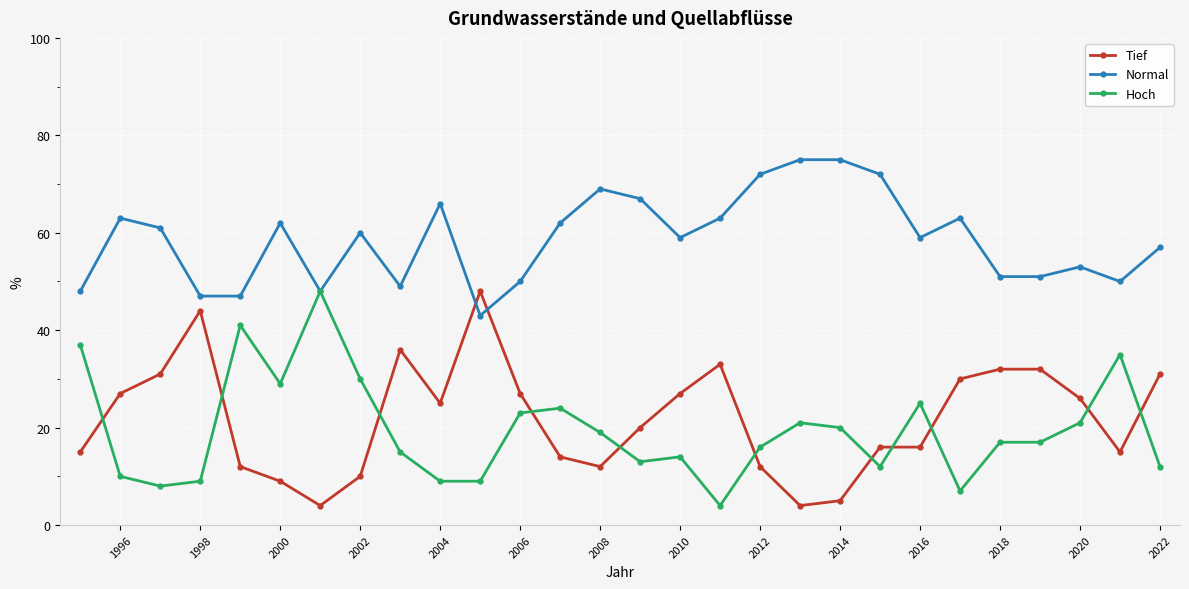

What is the highest value of the Normal series?

75